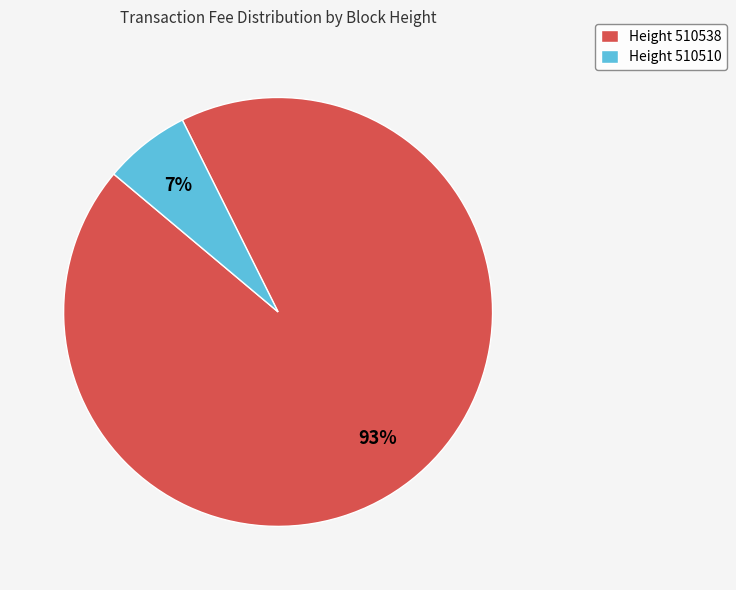

What is the majority slice?

Height 510538